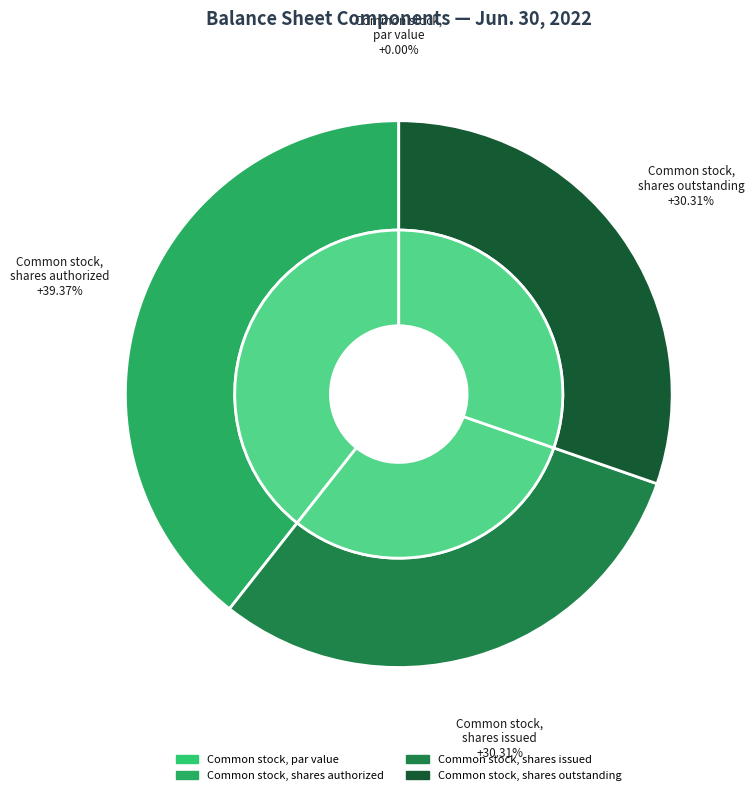

Is Common stock, shares issued the majority of the pie?

No